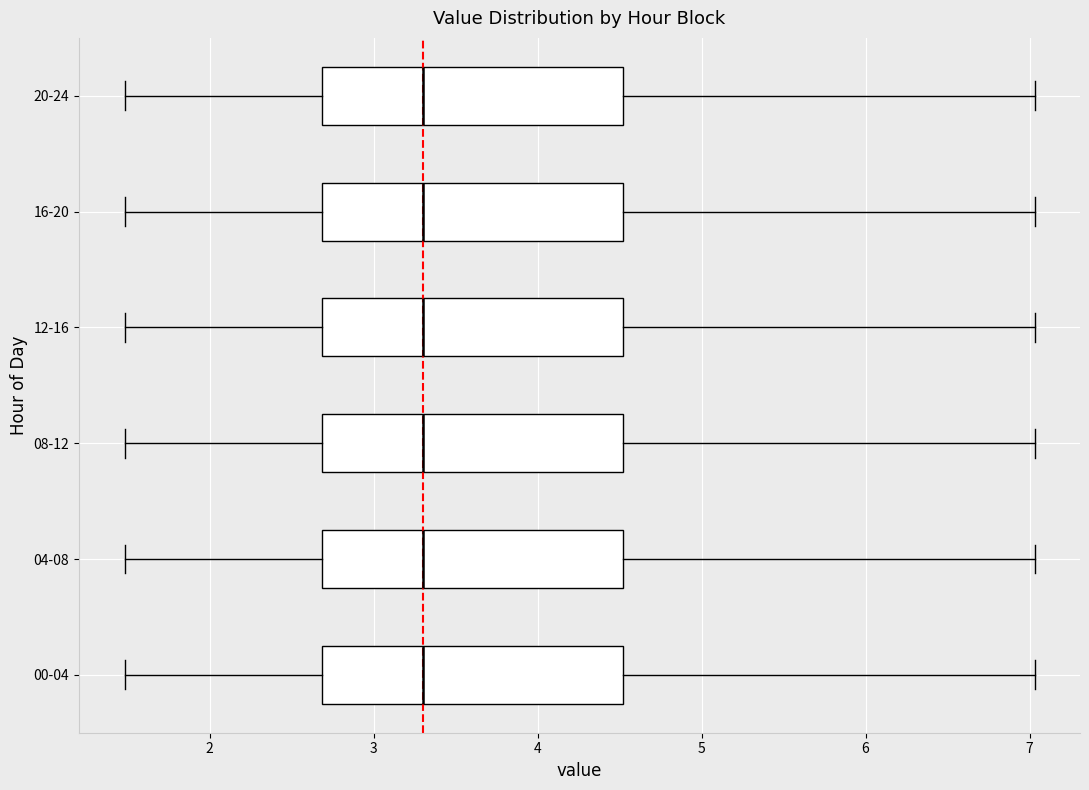

Reading bottom to top, read every box against the x-axis: the position of its median line, the range the box covers, and the ends of its whiskers. The values are not printed on the chart, so give them approximately, as read against the axis.

00-04: median 3.3, box 2.7 to 4.5, whiskers 1.5 to 7.0
04-08: median 3.3, box 2.7 to 4.5, whiskers 1.5 to 7.0
08-12: median 3.3, box 2.7 to 4.5, whiskers 1.5 to 7.0
12-16: median 3.3, box 2.7 to 4.5, whiskers 1.5 to 7.0
16-20: median 3.3, box 2.7 to 4.5, whiskers 1.5 to 7.0
20-24: median 3.3, box 2.7 to 4.5, whiskers 1.5 to 7.0